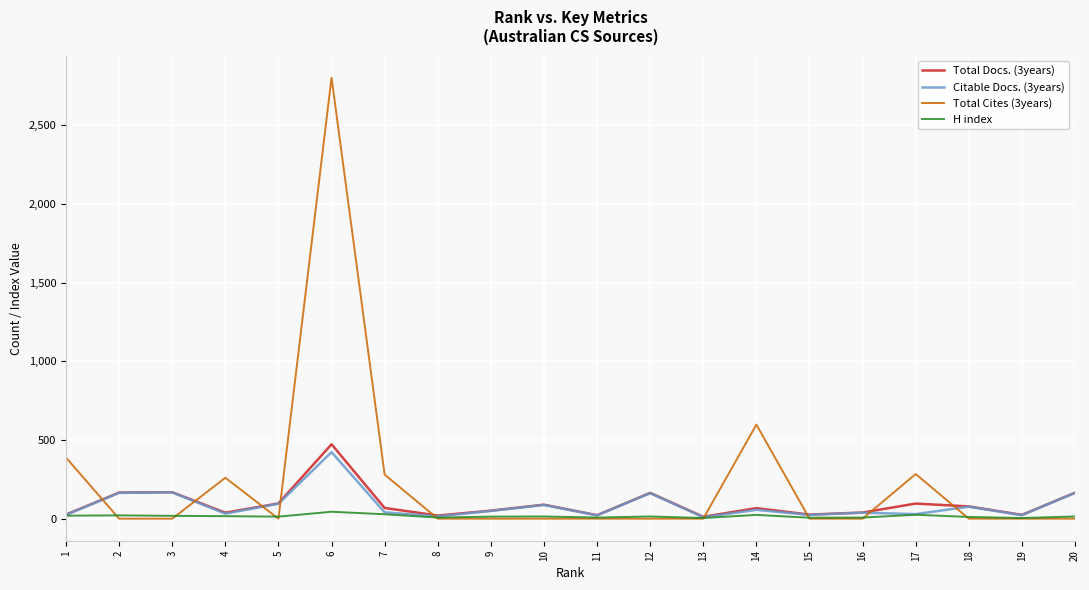

Which series has the largest range (max minus min)?

Total Cites (3years)